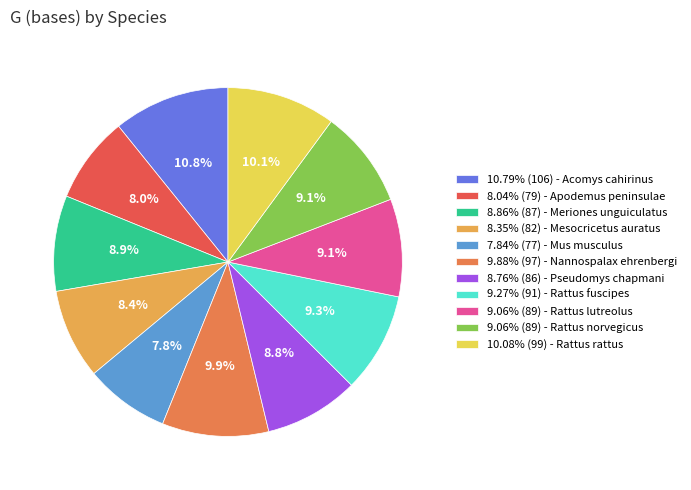

What percentage is NOT represented by 8.76% (86) - Pseudomys chapmani?

91.2%